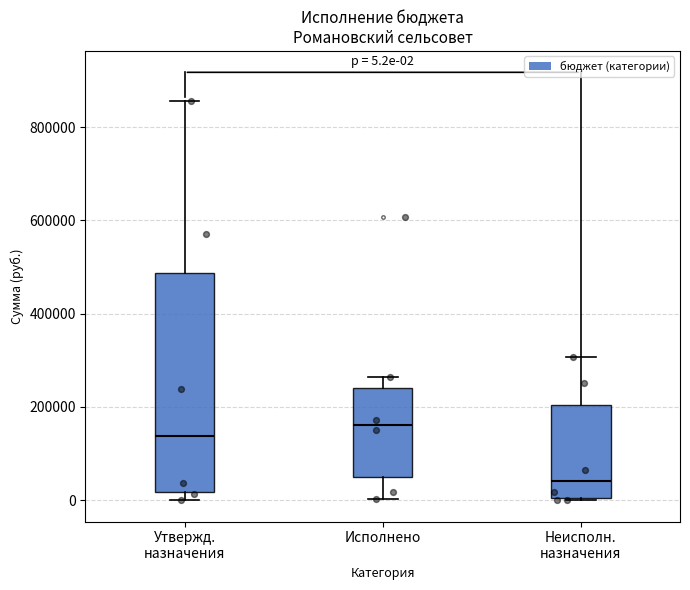

Which box has the highest median line?

Исполнено